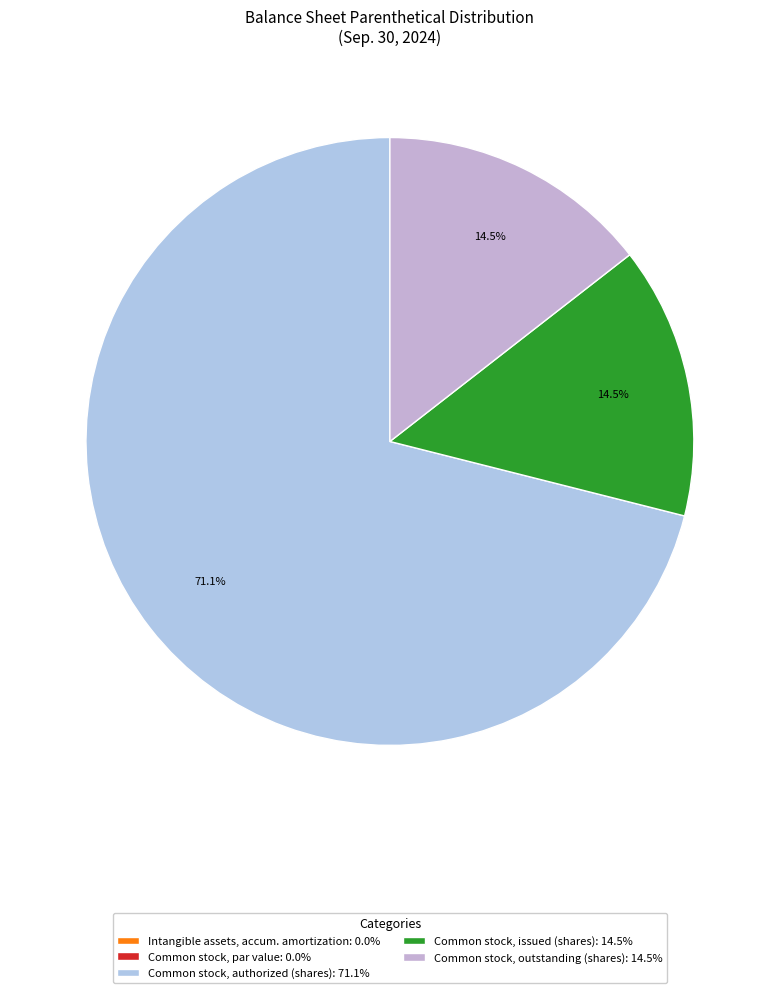

Does any single category account for the majority?

Yes